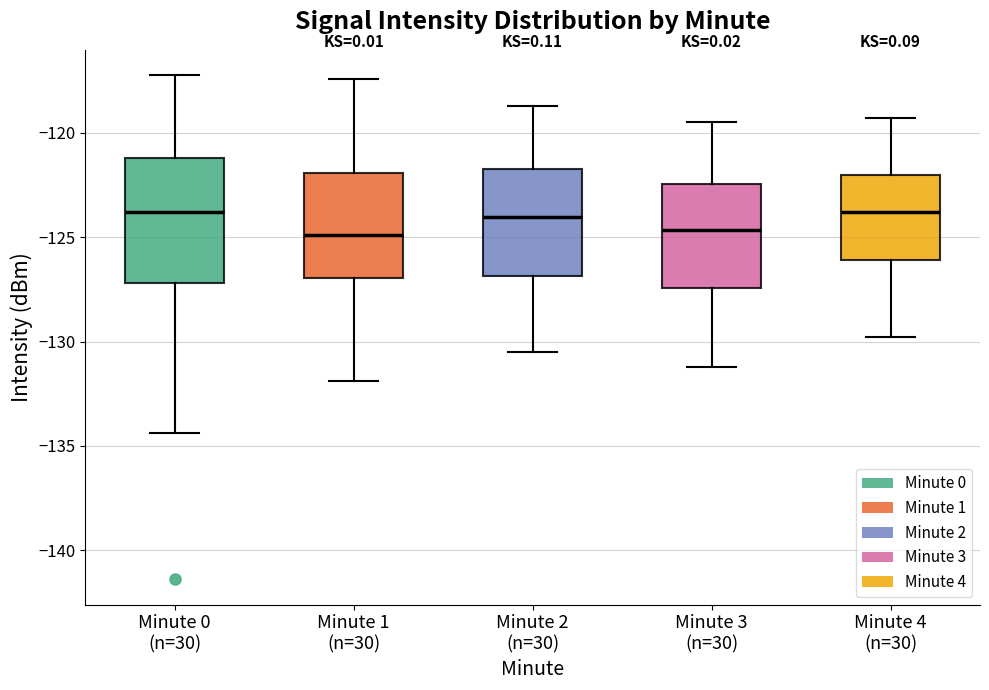

Reading left to right, transcribe this box plot: for each box, give where its median line is, the range the box spans, and where its two whiskers end, as read against the y-axis. The values are not printed on the chart, so give them approximately, as read against the axis.

Minute 0 (n=30): median -124.0, box -127.0 to -121.0, whiskers -134.5 to -117.0
Minute 1 (n=30): median -125.0, box -127.0 to -122.0, whiskers -132.0 to -117.5
Minute 2 (n=30): median -124.0, box -127.0 to -121.5, whiskers -130.5 to -118.5
Minute 3 (n=30): median -124.5, box -127.5 to -122.5, whiskers -131.0 to -119.5
Minute 4 (n=30): median -124.0, box -126.0 to -122.0, whiskers -130.0 to -119.5